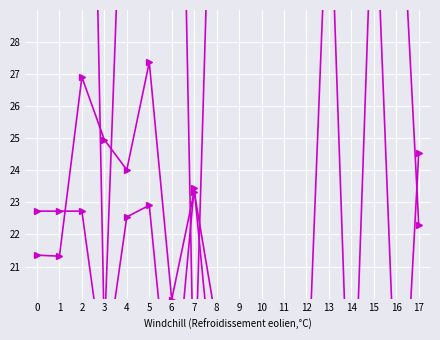

In LONG (scaled), how many points are higher than both neighbors (excluding endpoints)?

6